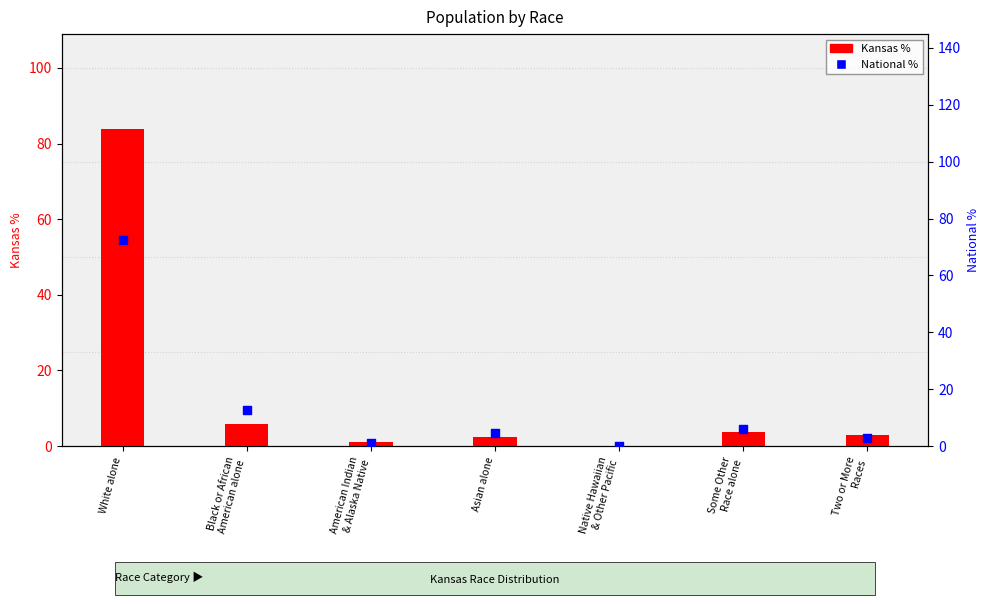

At how many categories does at least one series exceed 6?

3